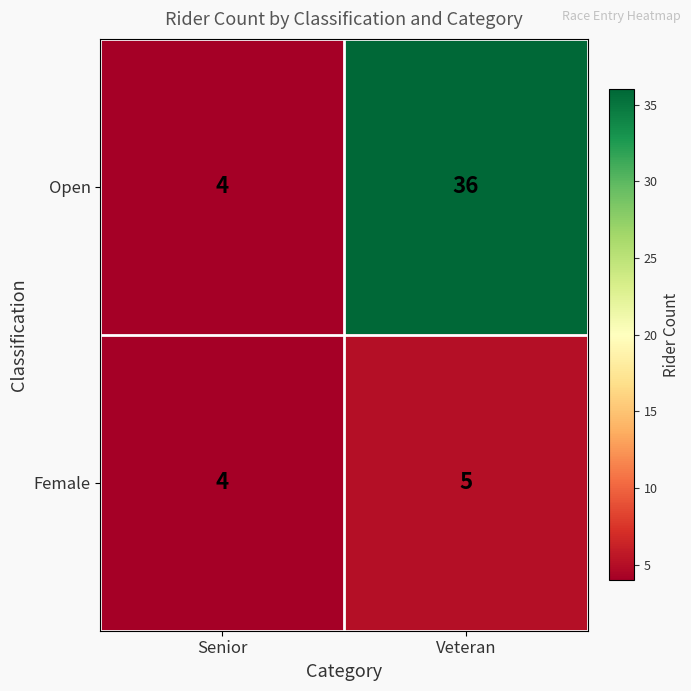

List the series in order of their peak value, lowest first.

Female, Open